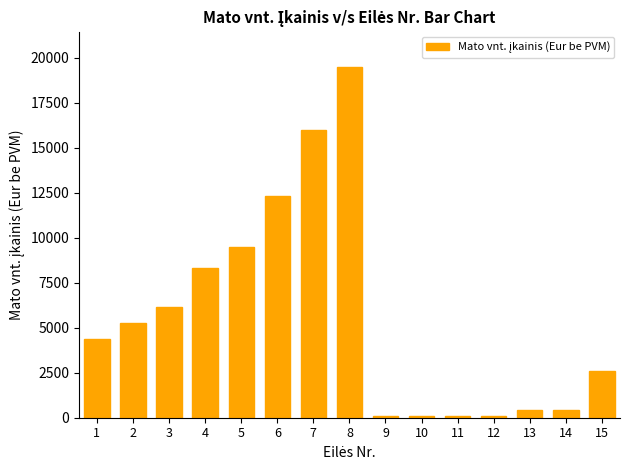

How many values are below 4375?

7